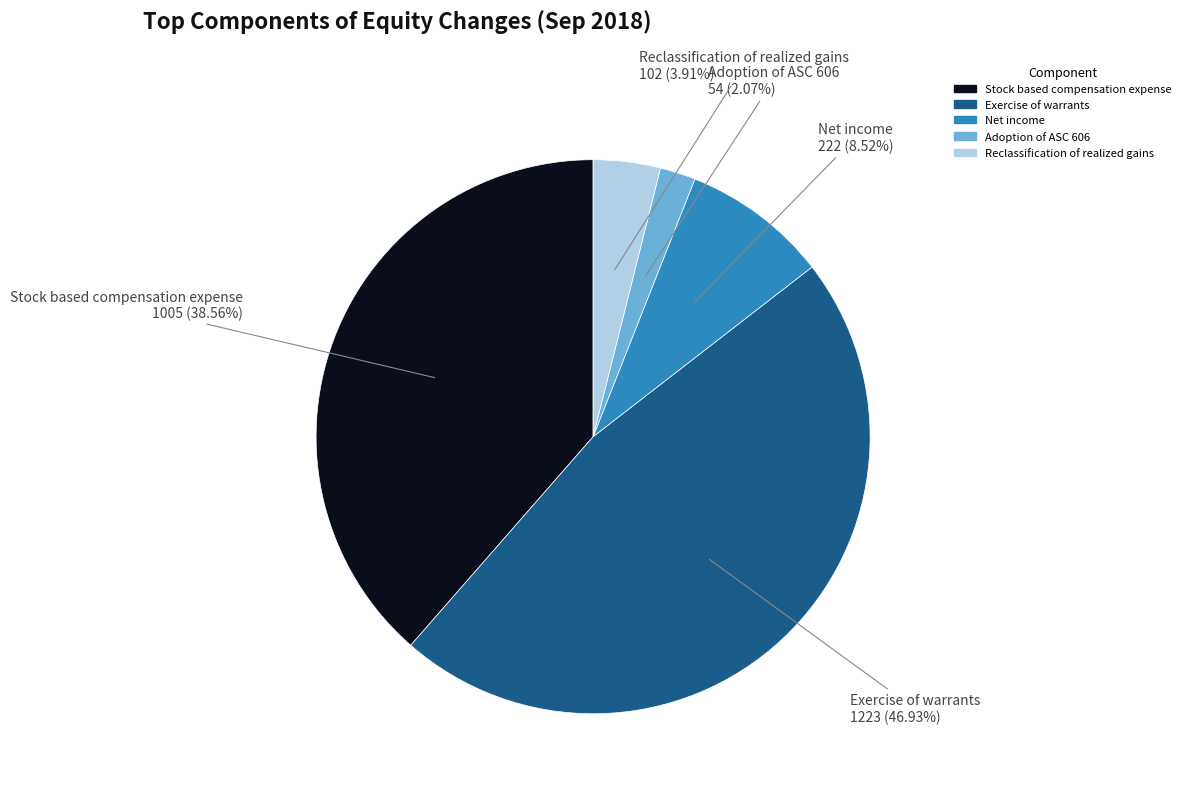

Is the sum of Exercise of warrants and Net income greater than half?

Yes